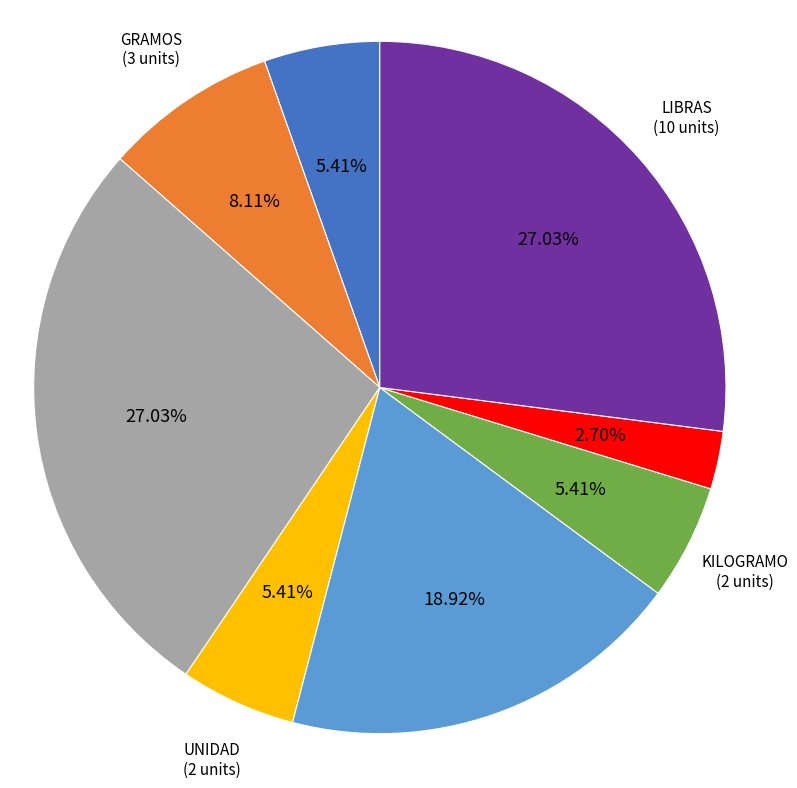

Does any single category account for the majority?

No